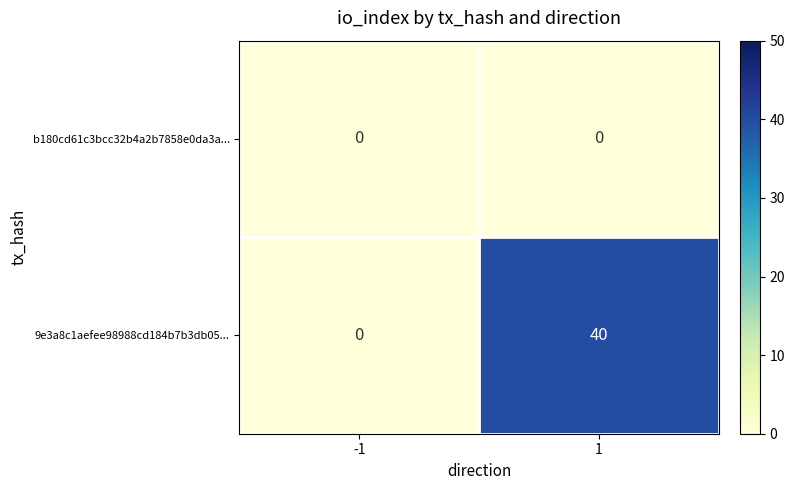

Rank the series by their maximum value, from lowest to highest.

b180cd61c3bcc32b4a2b7858e0da3a..., 9e3a8c1aefee98988cd184b7b3db05...